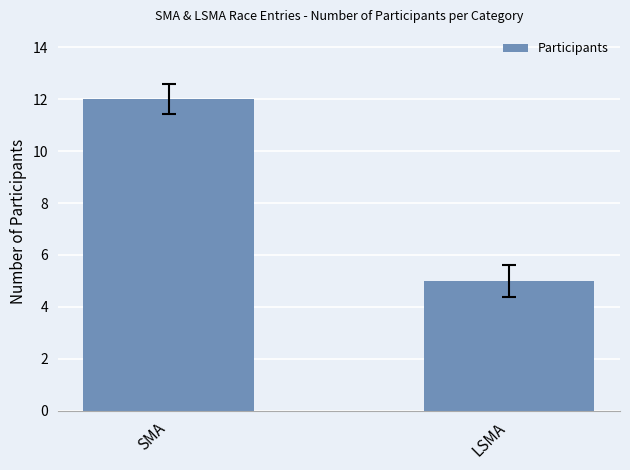

What is the sum of the values at LSMA and SMA?

17